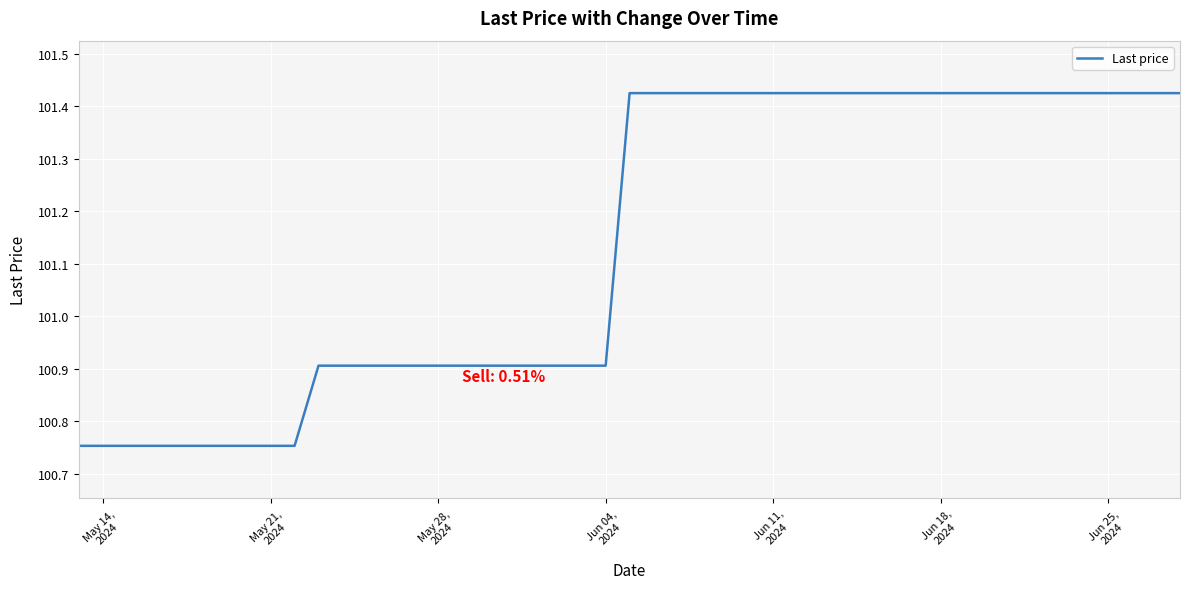

How many distinct data groups are displayed?

1